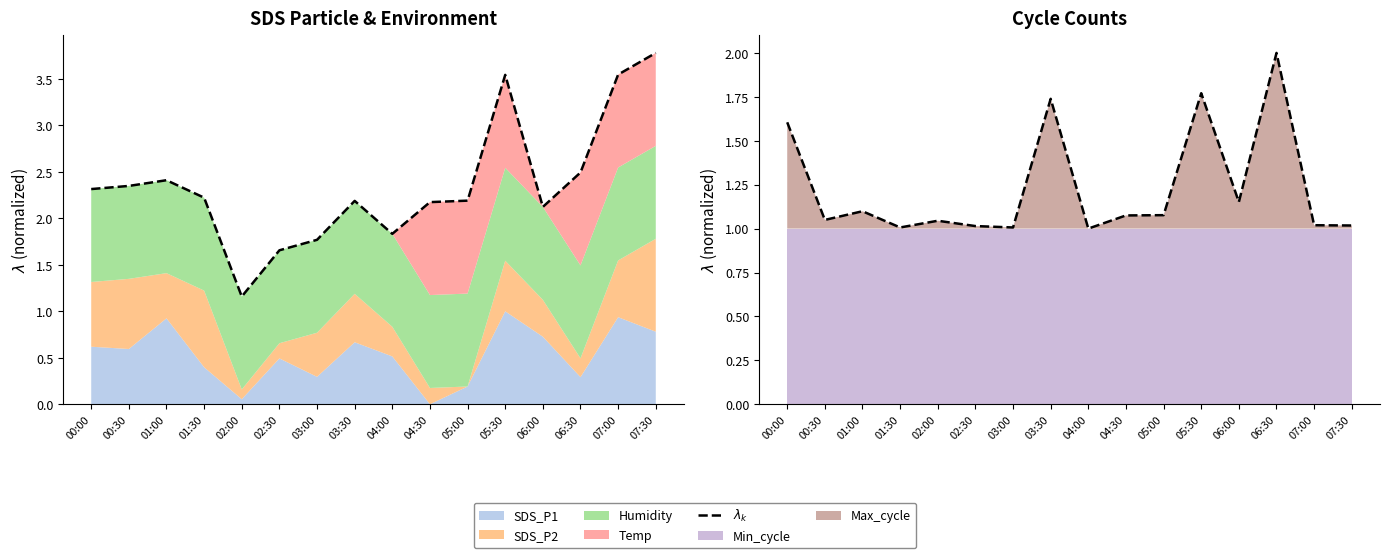

Reading left to right, list all the values displayed in this chart.

00:00=1.6	00:30=1.0	01:00=1.1	01:30=1.0	02:00=1.0	02:30=1.0	03:00=1.0	03:30=1.7	04:00=1.0	04:30=1.1	05:00=1.1	05:30=1.8	06:00=1.2	06:30=2.0	07:00=1.0	07:30=1.0